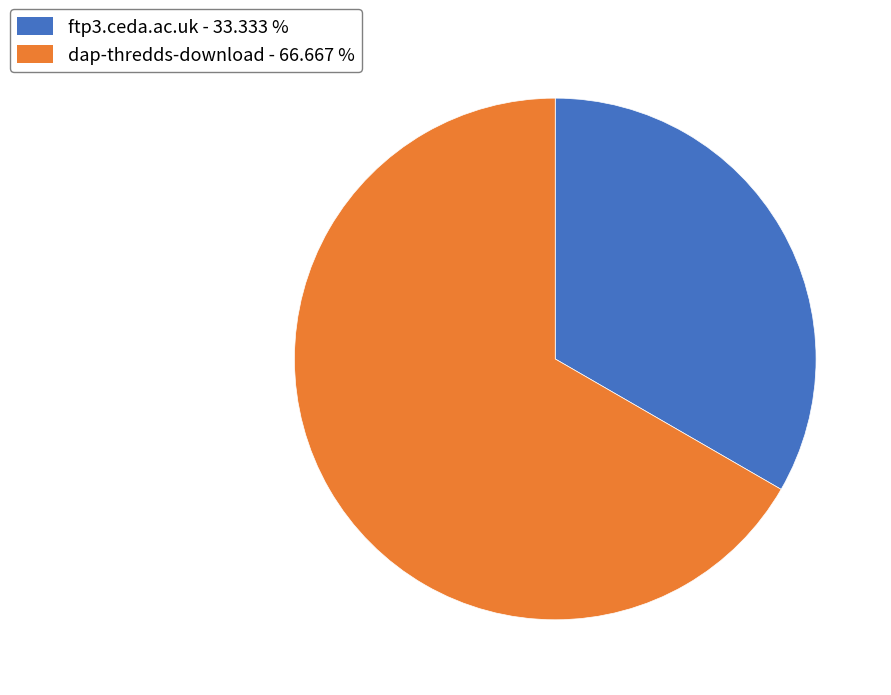

Do ftp3.ceda.ac.uk and dap-thredds-download together represent more than half of the pie?

Yes